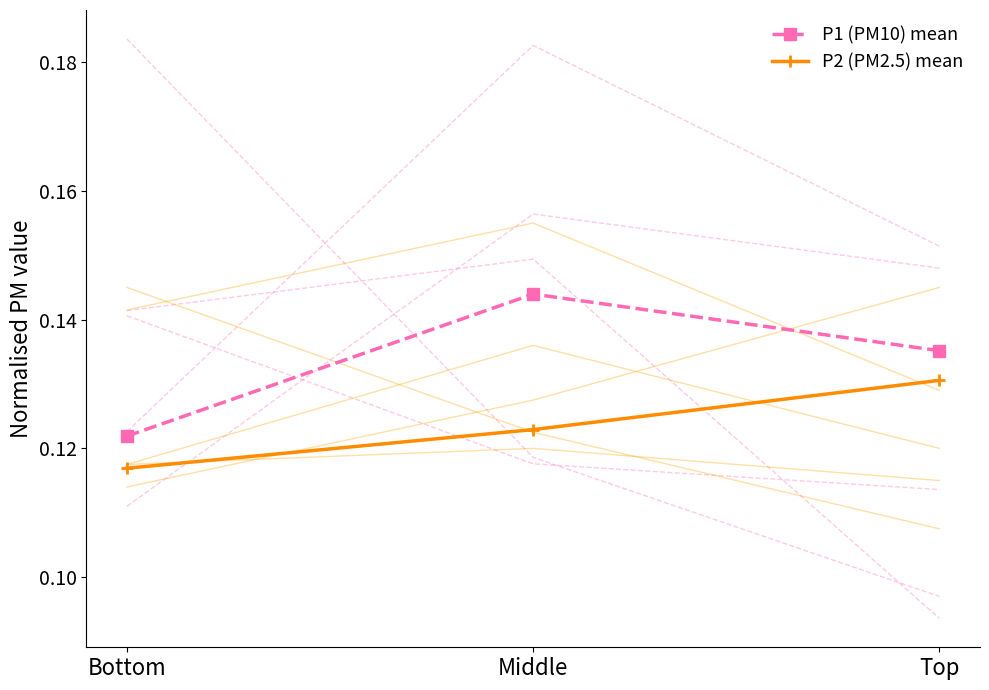

What is the sum of the P1 (PM10) mean values at Top and Middle?

0.3